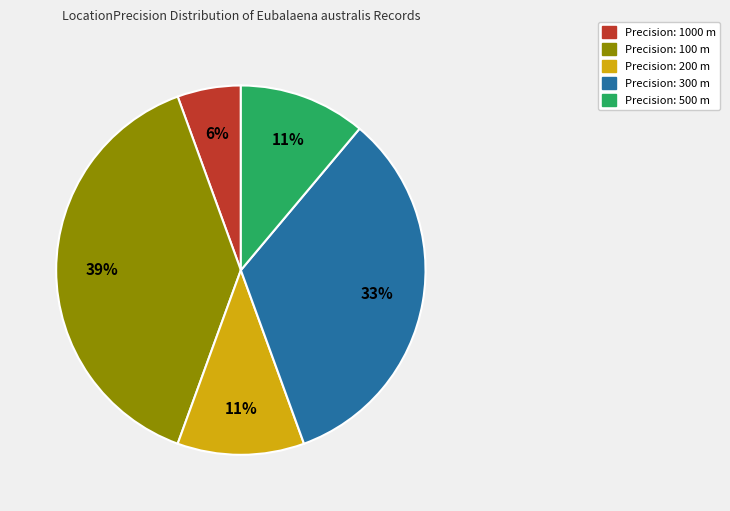

Does any single category account for the majority?

No